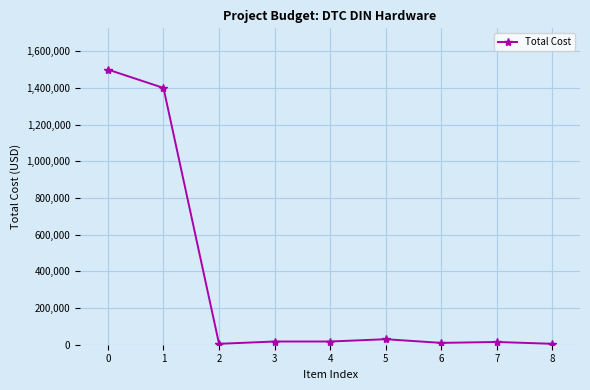

Count the number of categories in the chart.

9